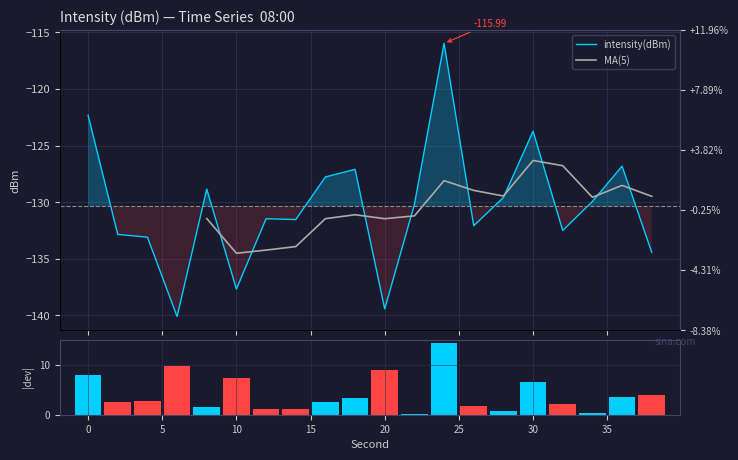

Reading right to left, transcribe all the data shown in this chart.

38=-134.4	36=-126.8	34=-129.9	32=-132.5	30=-123.7	28=-129.6	26=-132.1	24=-116.0	22=-130.2	20=-139.4	18=-127.1	16=-127.8	14=-131.5	12=-131.5	10=-137.7	8=-128.8	6=-140.1	4=-133.1	2=-132.8	0=-122.3